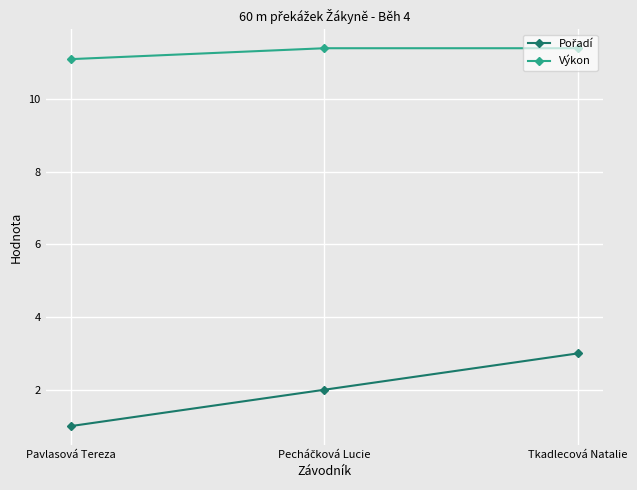

What is the difference between the second highest and minimum values in the Výkon series?

0.3